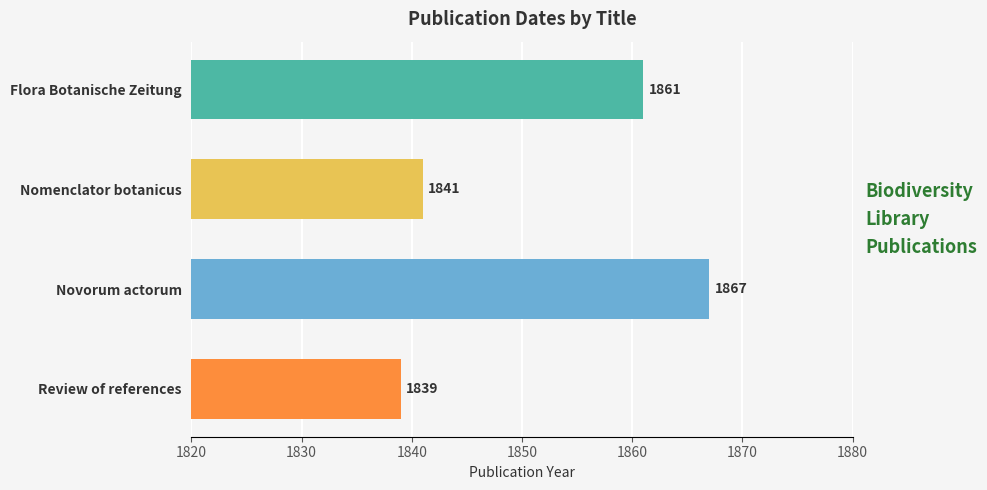

The chart shows a value of 2556 at Novorum actorum. True or false?

False